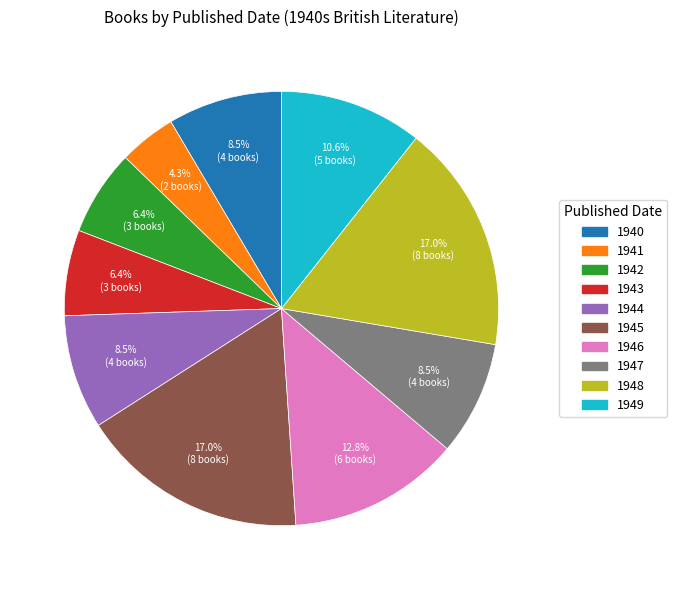

Does 1942 account for over 50% of the chart?

No